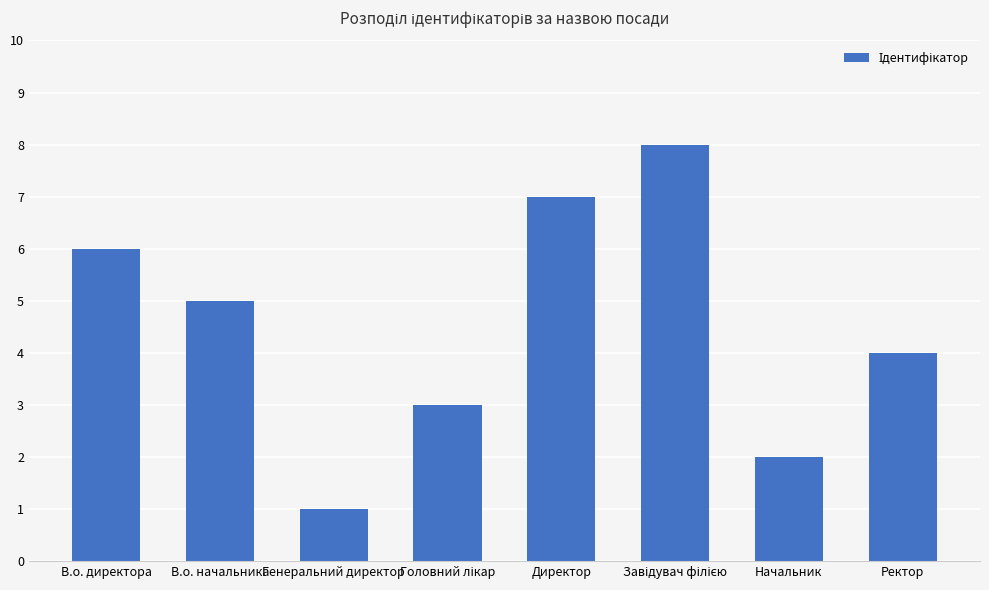

What is the ratio of the value at Ректор to the value at В.о. начальника?

0.8